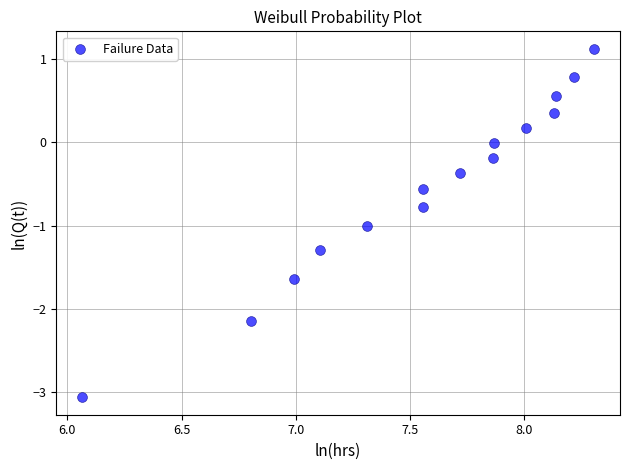

What is the range of X values (max minus min)?

2.2